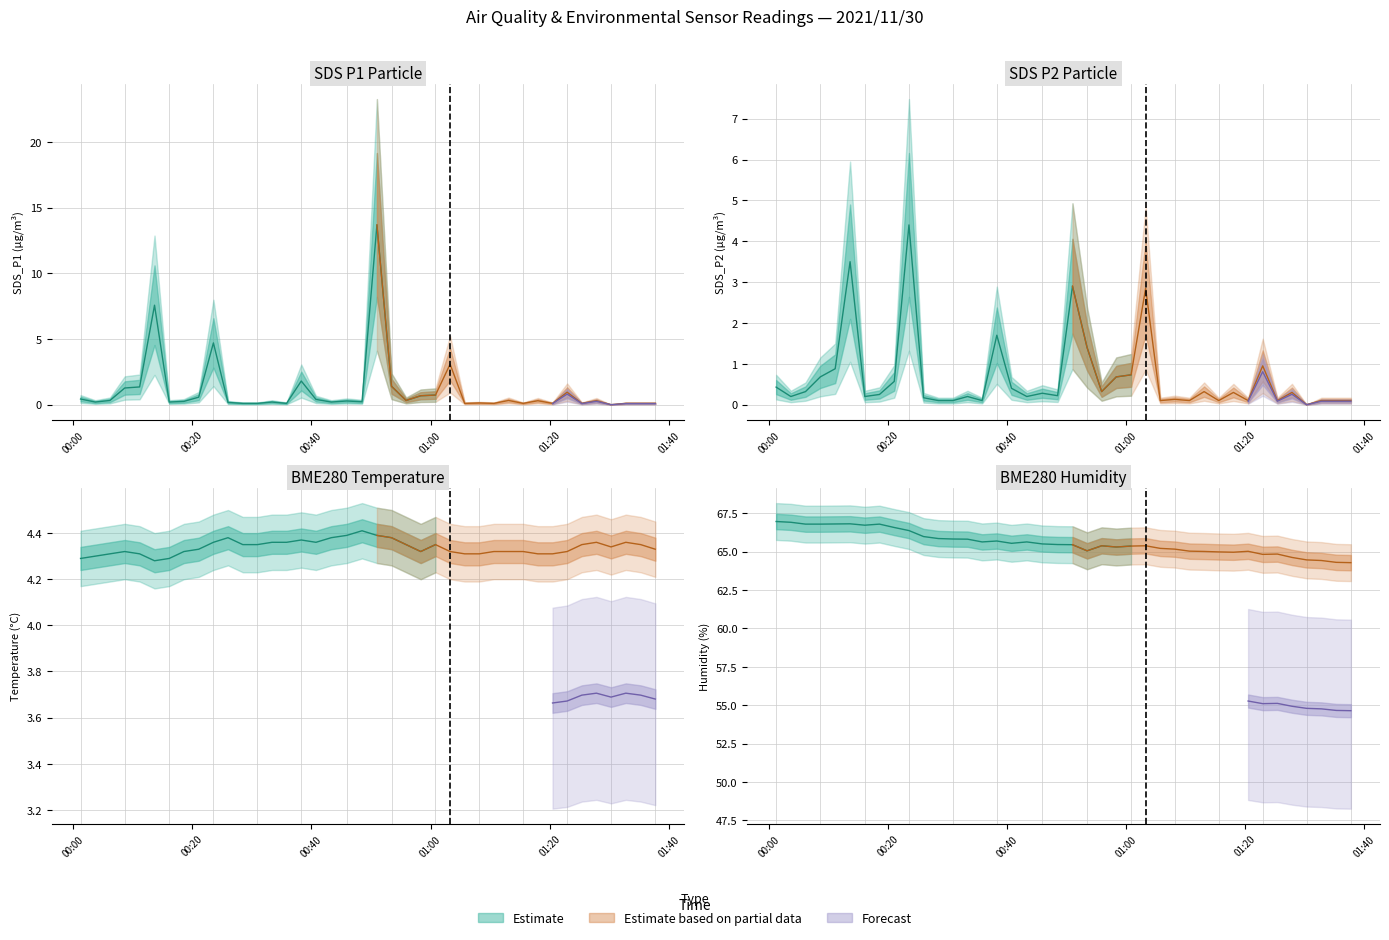

Rank the series by their maximum value, from highest to lowest.

BME280_humidity, SDS_P1, BME280_temperature, SDS_P2